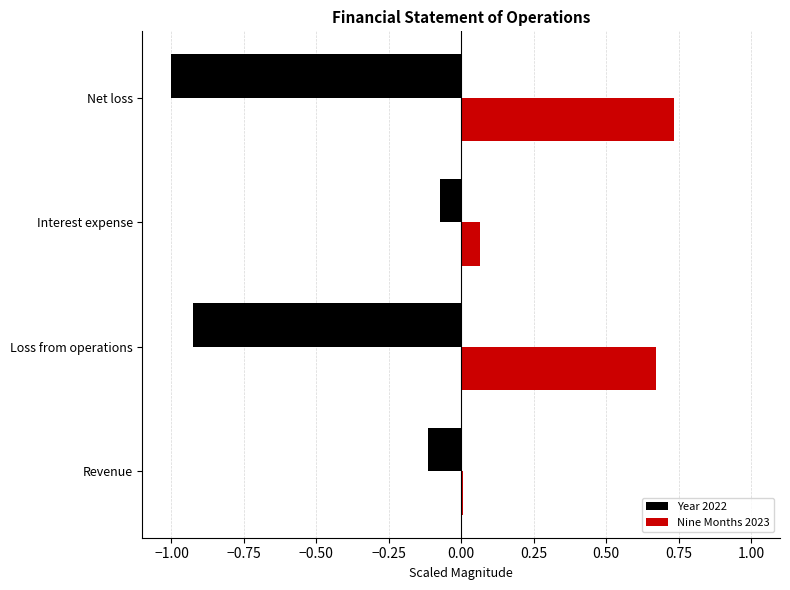

What is the sum of all Year 2022 values?

-2.1